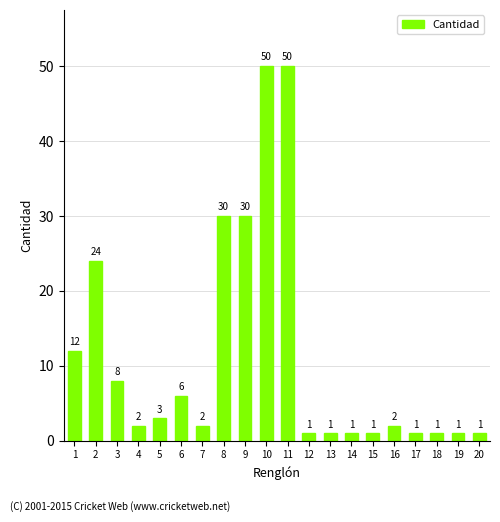

How many series are shown in this chart?

1